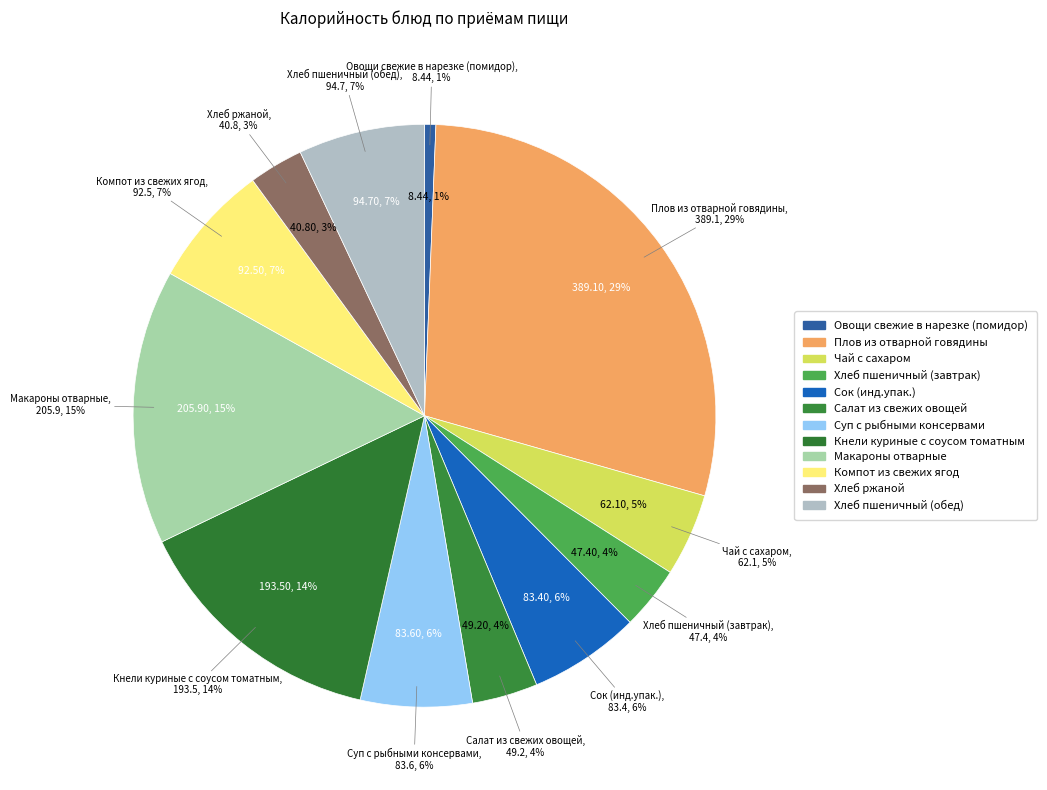

How many segments does this pie chart have?

12